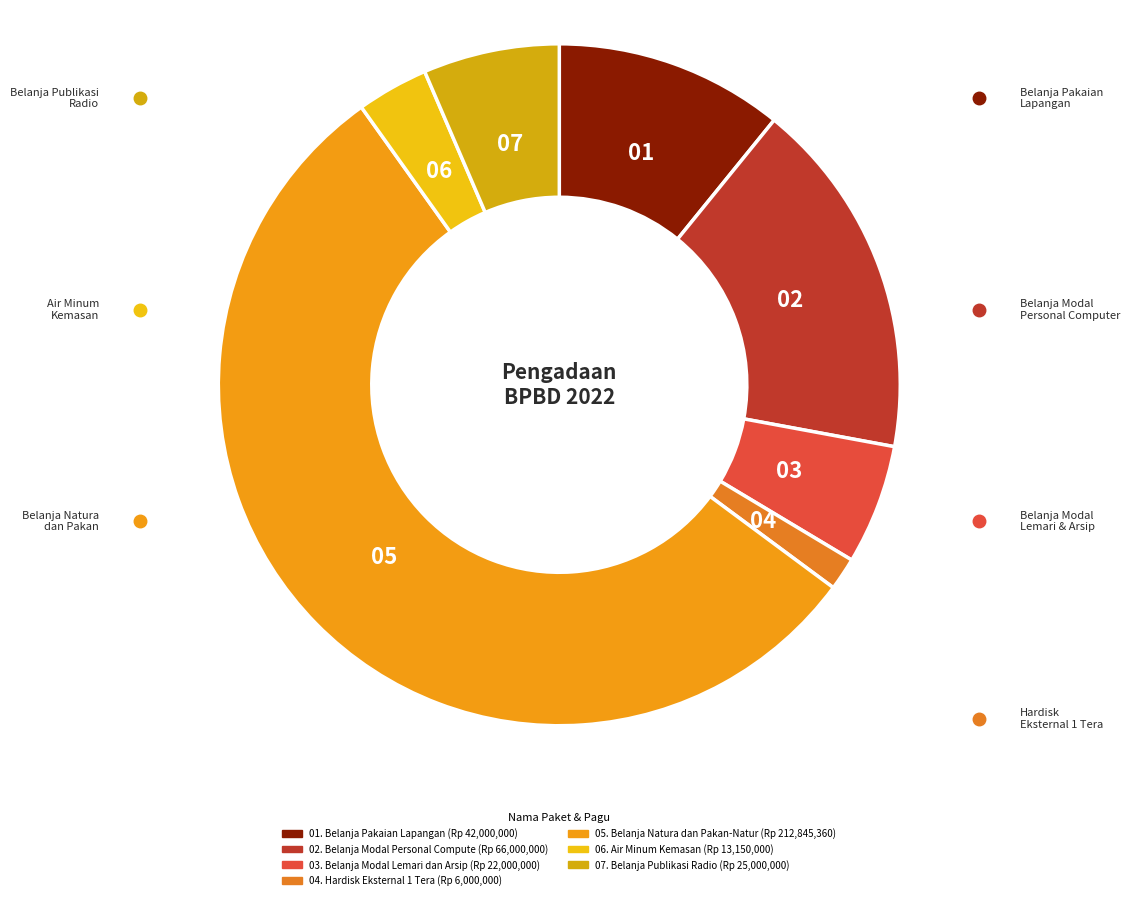

How many slices are in this pie chart?

7